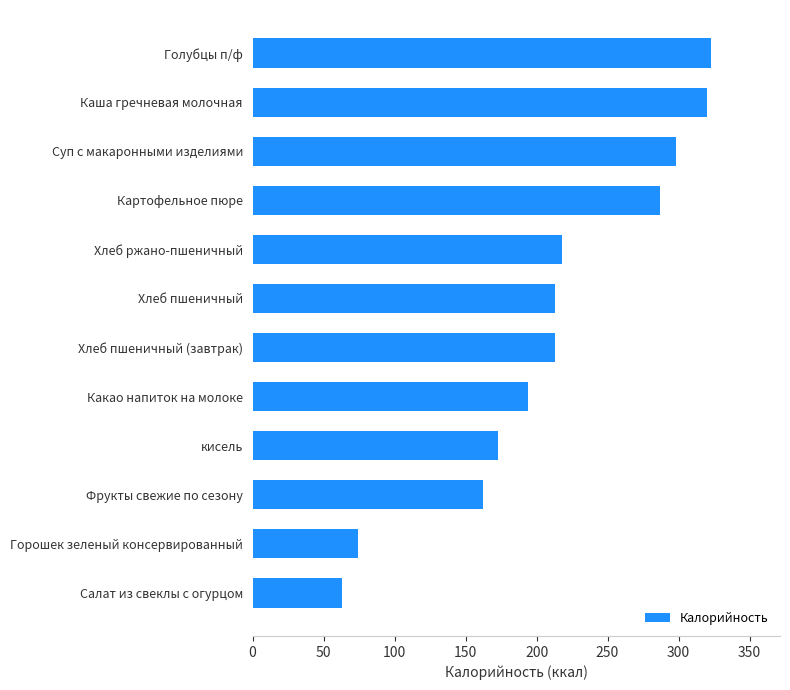

How many series are shown in this chart?

1